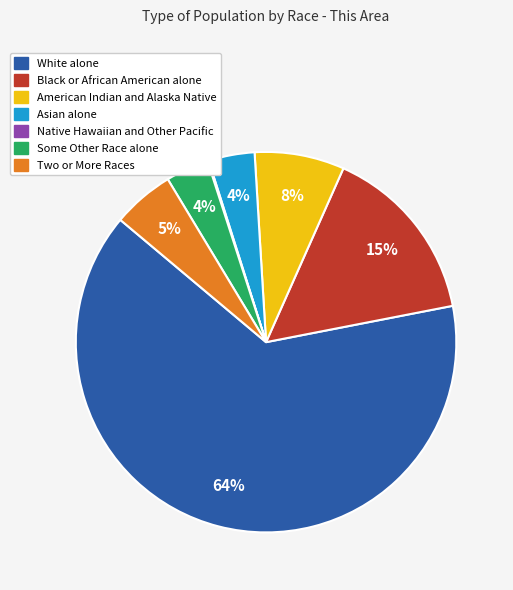

Is it true that Some Other Race alone is 4% of the pie?

True